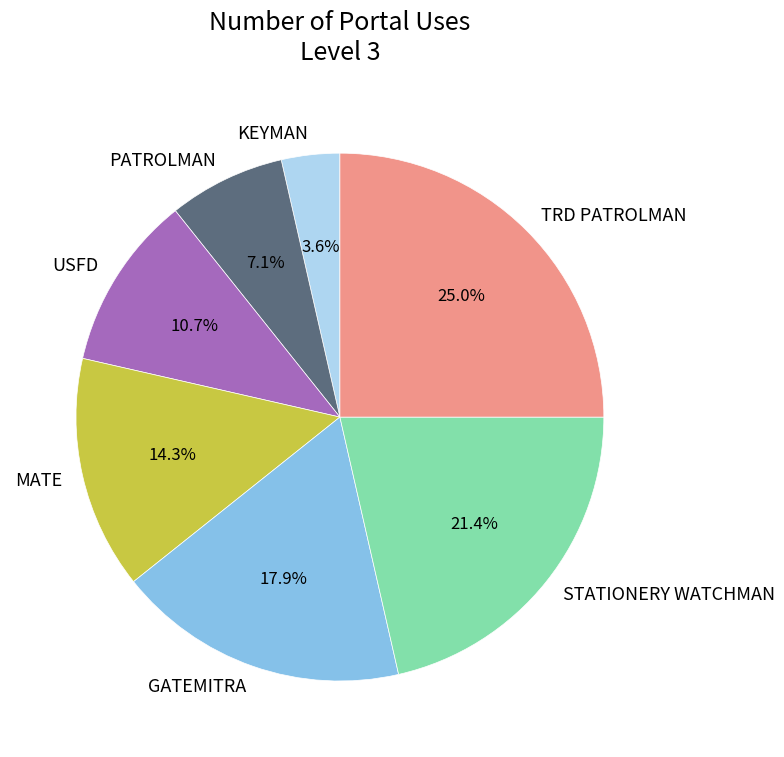

What percentage is the MATE slice, to the nearest percent?

14%